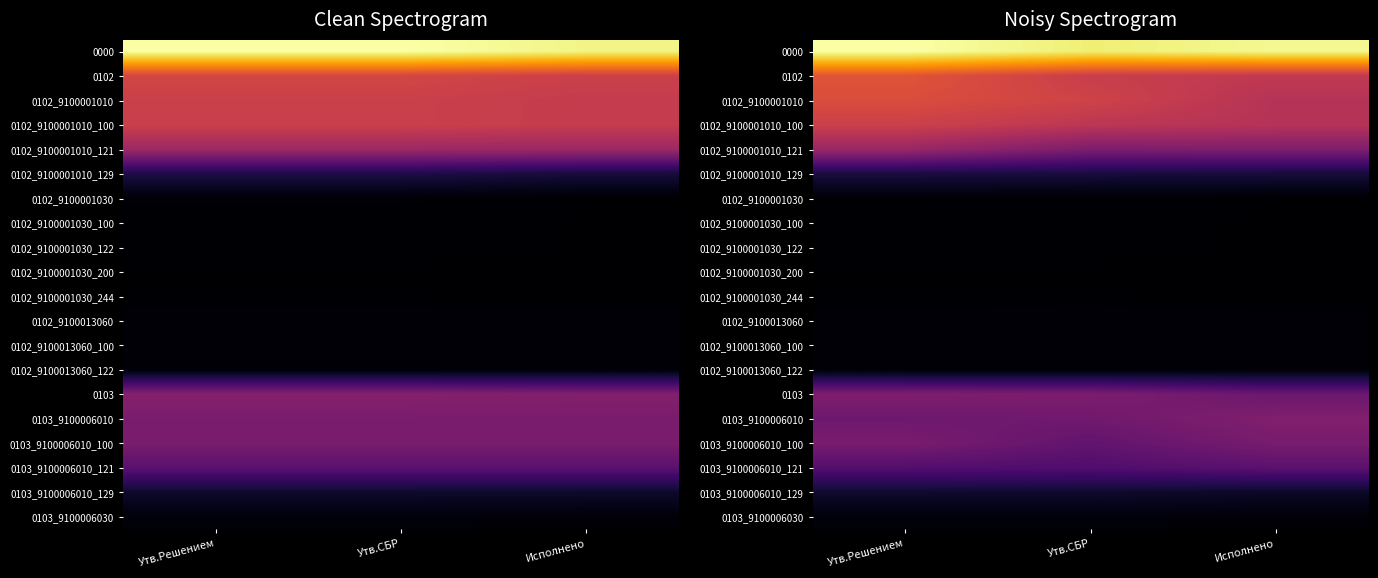

How many data points does each series have?

3